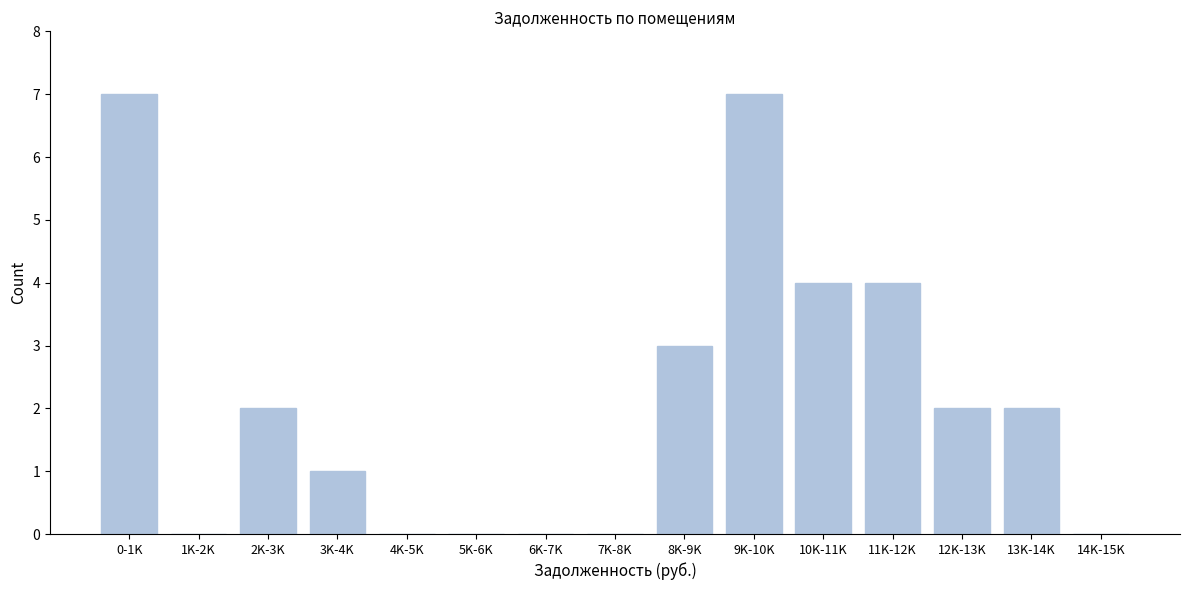

Reading left to right, extract all data points from this chart.

0-1K=7	1K-2K=0	2K-3K=2	3K-4K=1	4K-5K=0	5K-6K=0	6K-7K=0	7K-8K=0	8K-9K=3	9K-10K=7	10K-11K=4	11K-12K=4	12K-13K=2	13K-14K=2	14K-15K=0